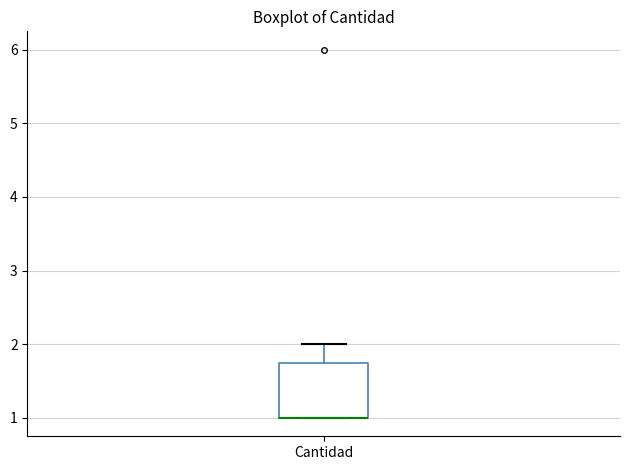

Transcribe this box plot: give where the median line is, the range the box spans, and where the two whiskers end, as read against the y-axis. The values are not printed on the chart, so give them approximately, as read against the axis.

median 1.0 (drawn on the box's lower edge), box 1.0 to 1.8, whiskers 1.0 to 2.0